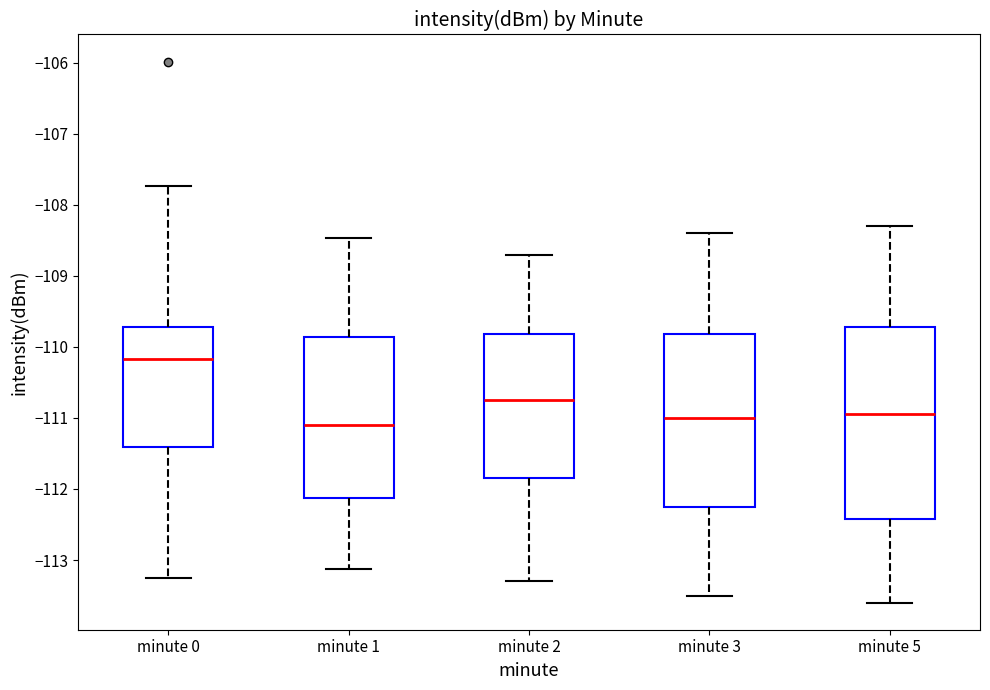

Where does the median line of the box for minute 1 sit on the y-axis? The values are not printed on the chart, so give them approximately, as read against the axis.

-111.1